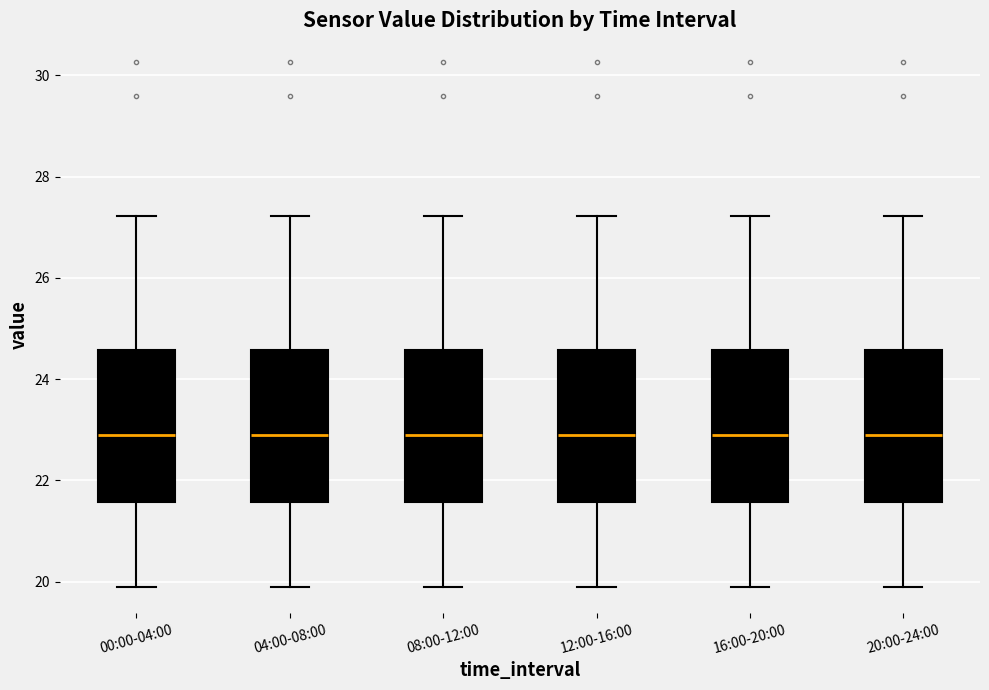

Reading left to right, transcribe this box plot: for each box, give where its median line is, the range the box spans, and where its two whiskers end, as read against the y-axis. The values are not printed on the chart, so give them approximately, as read against the axis.

00:00-04:00: median 23.0, box 21.6 to 24.6, whiskers 20.0 to 27.2
04:00-08:00: median 23.0, box 21.6 to 24.6, whiskers 20.0 to 27.2
08:00-12:00: median 23.0, box 21.6 to 24.6, whiskers 20.0 to 27.2
12:00-16:00: median 23.0, box 21.6 to 24.6, whiskers 20.0 to 27.2
16:00-20:00: median 23.0, box 21.6 to 24.6, whiskers 20.0 to 27.2
20:00-24:00: median 23.0, box 21.6 to 24.6, whiskers 20.0 to 27.2